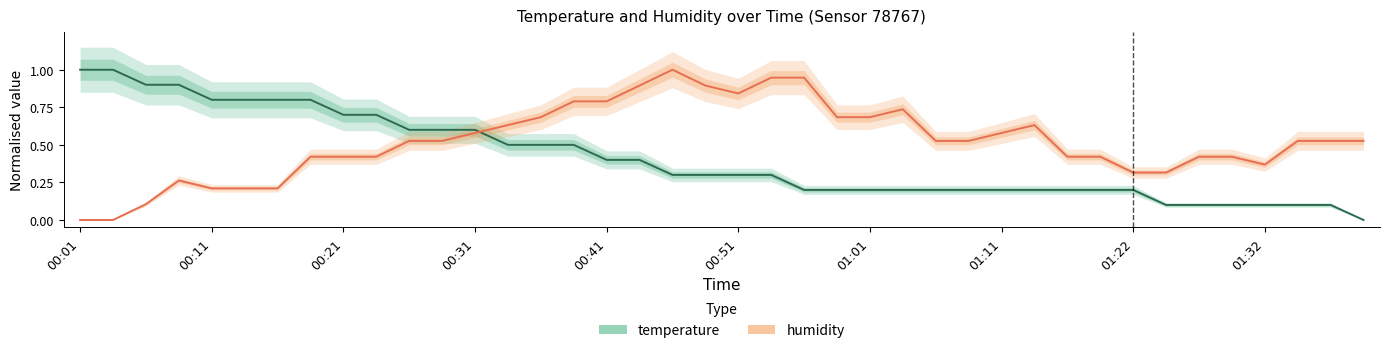

At how many categories does at least one series exceed 0?

40